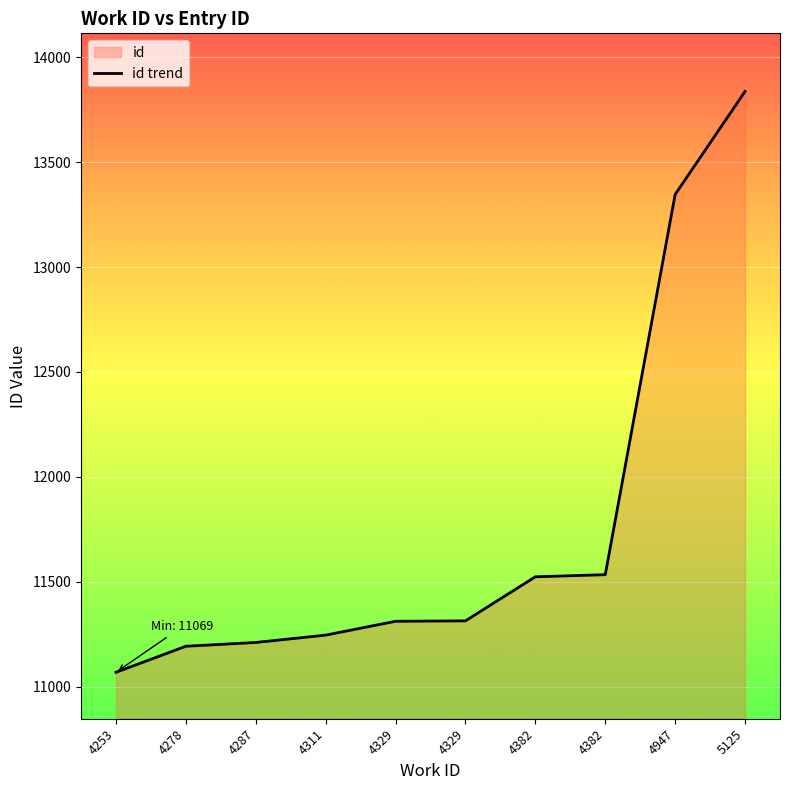

Rank the categories by value from lowest to highest.

4253, 4278, 4287, 4311, 4329, 4329, 4382, 4382, 4947, 5125